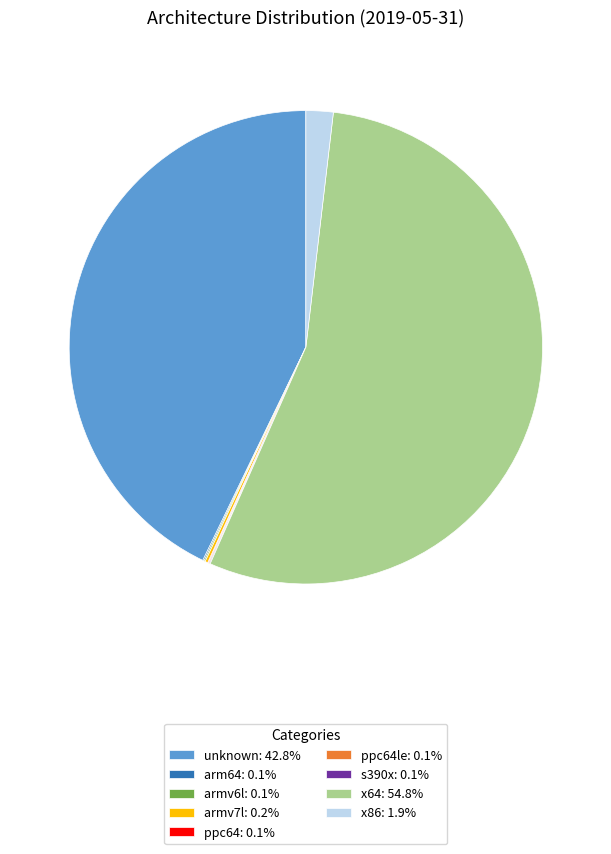

Is the sum of x86: 1.9% and unknown: 42.8% greater than half?

No